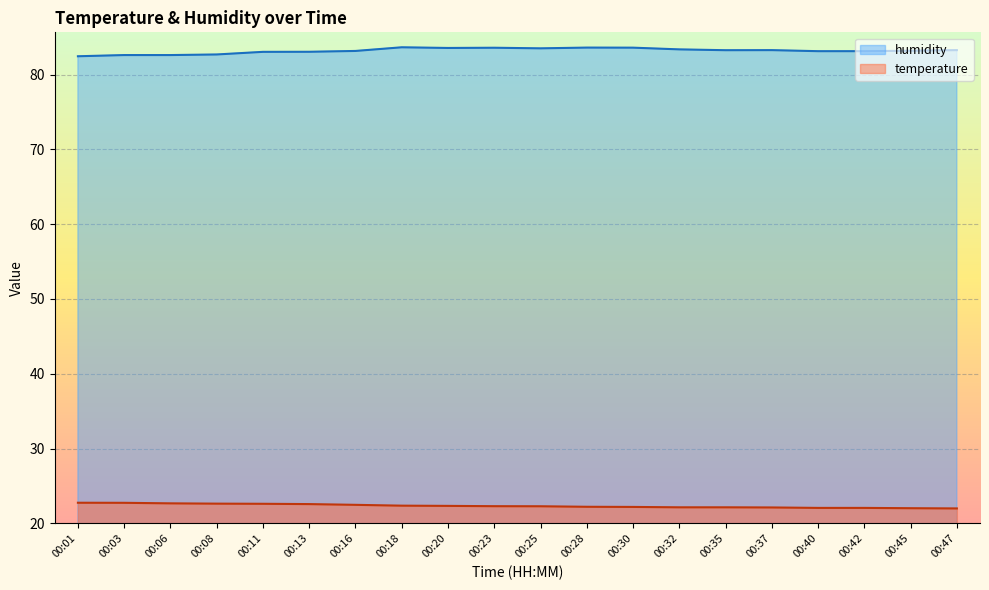

Which label corresponds to the smallest value in the chart?

00:47